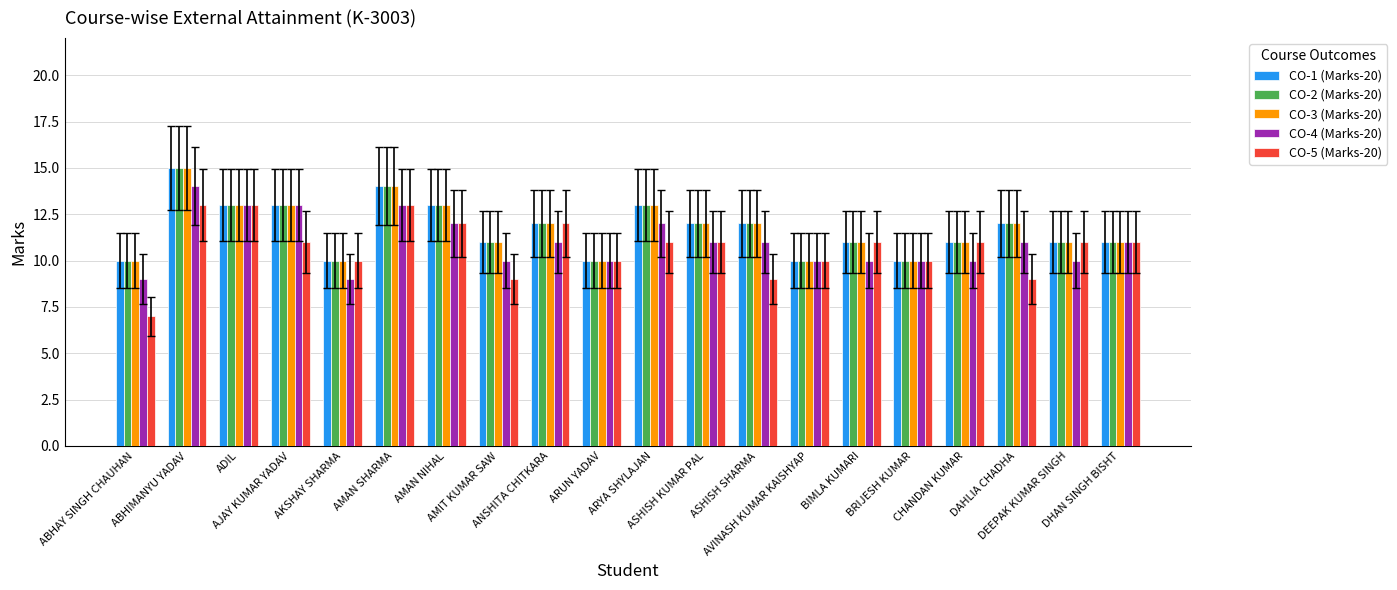

What is the difference between the second highest and minimum values in the CO-2 (Marks-20) series?

4